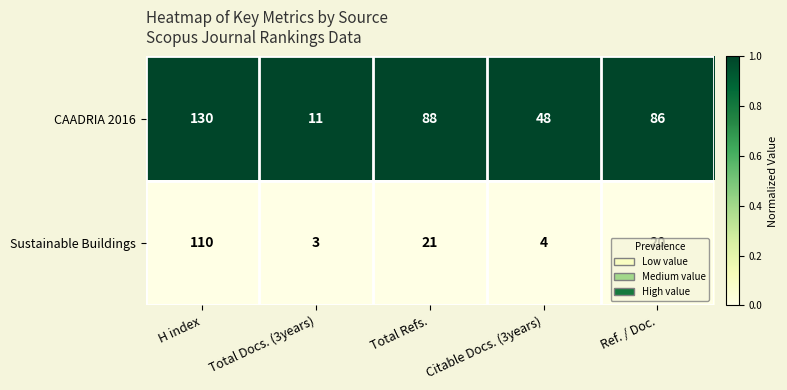

Where does the Sustainable Buildings series first go above 20?

H index